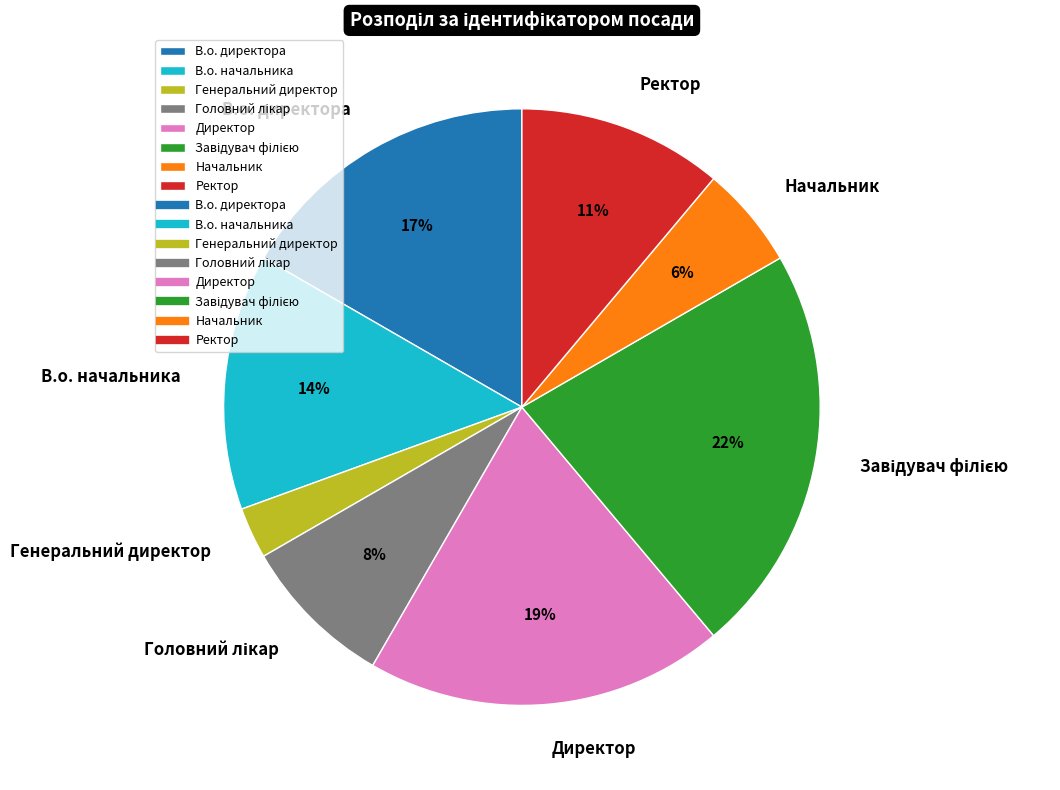

To the nearest percent, what percentage of the pie is Начальник?

6%